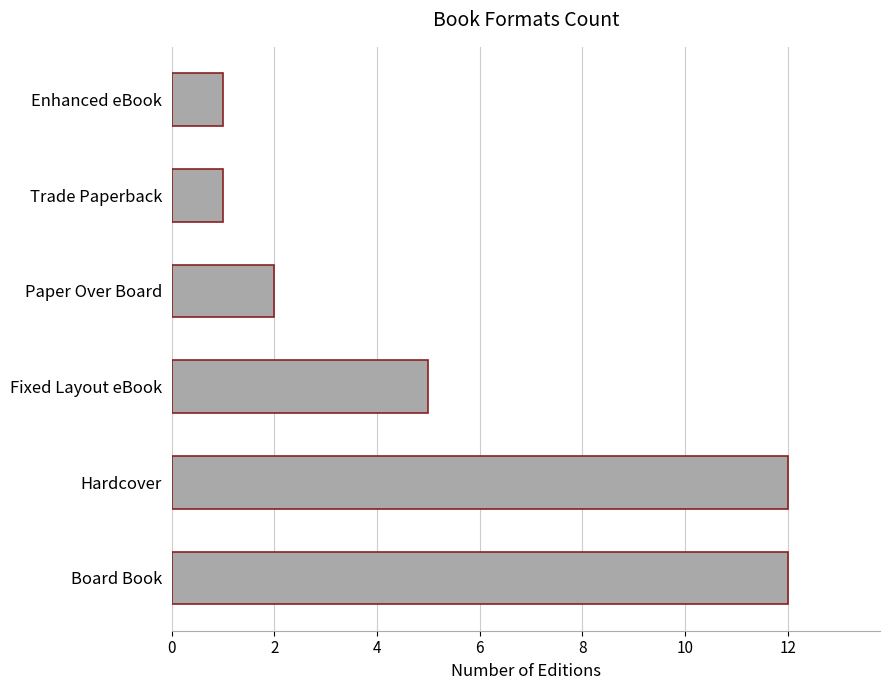

Which has a higher value, Hardcover or Enhanced eBook?

Hardcover